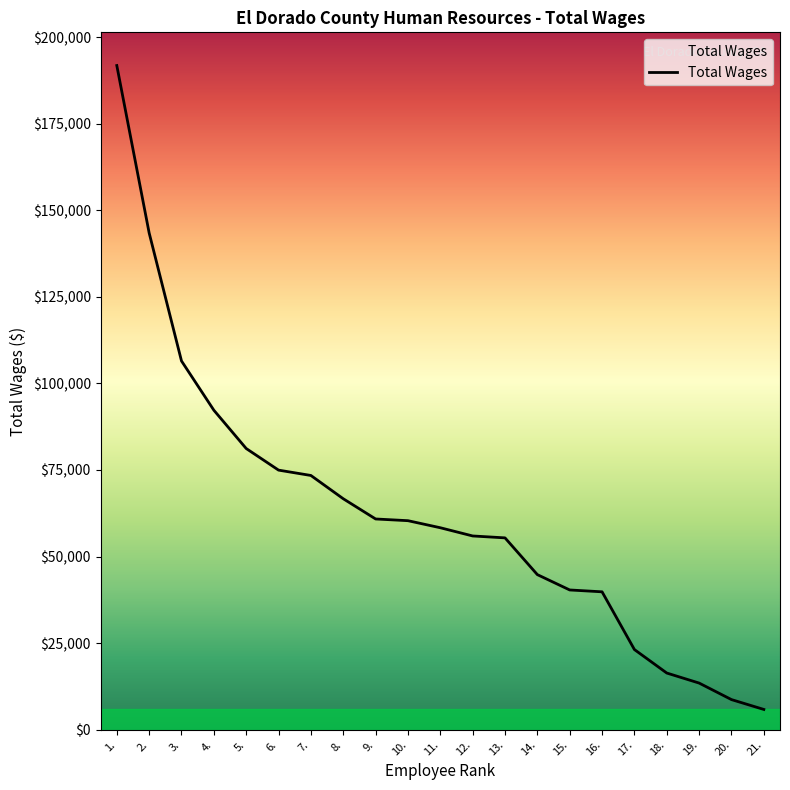

The value at 4. is 62577. True or false?

False